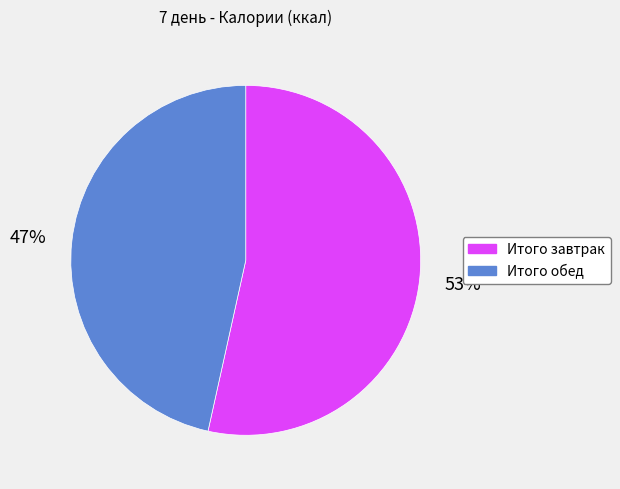

Does any single category account for the majority?

Yes